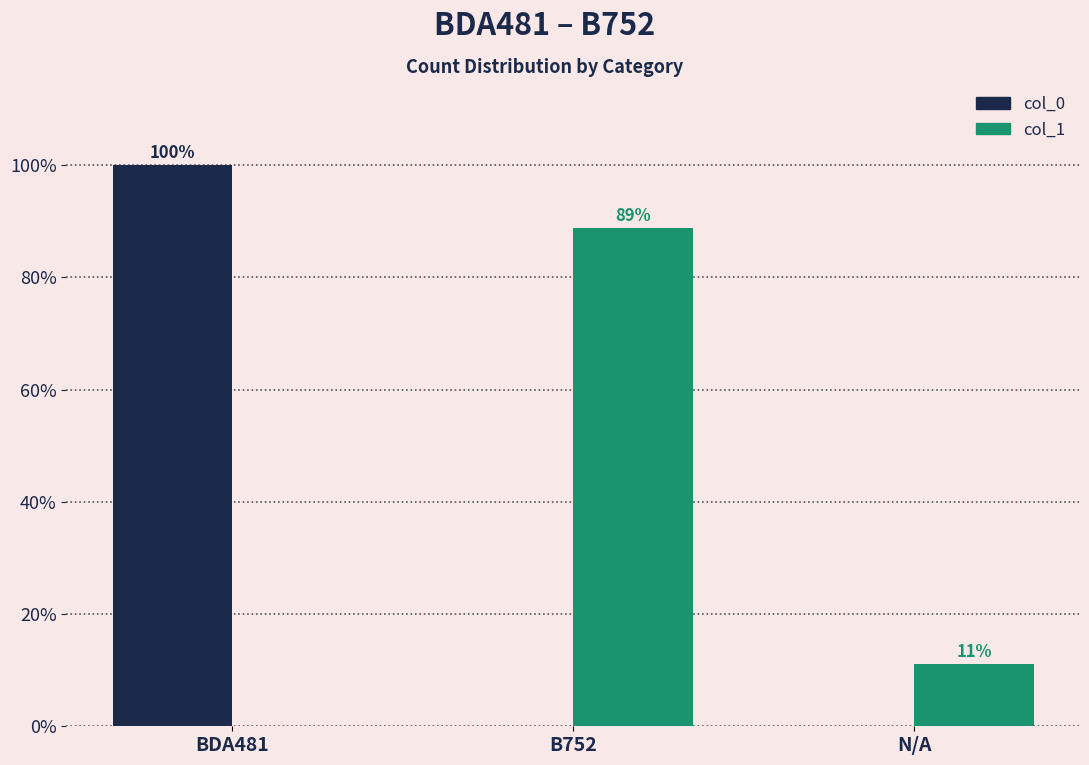

At which category is the sum across all series the highest?

BDA481